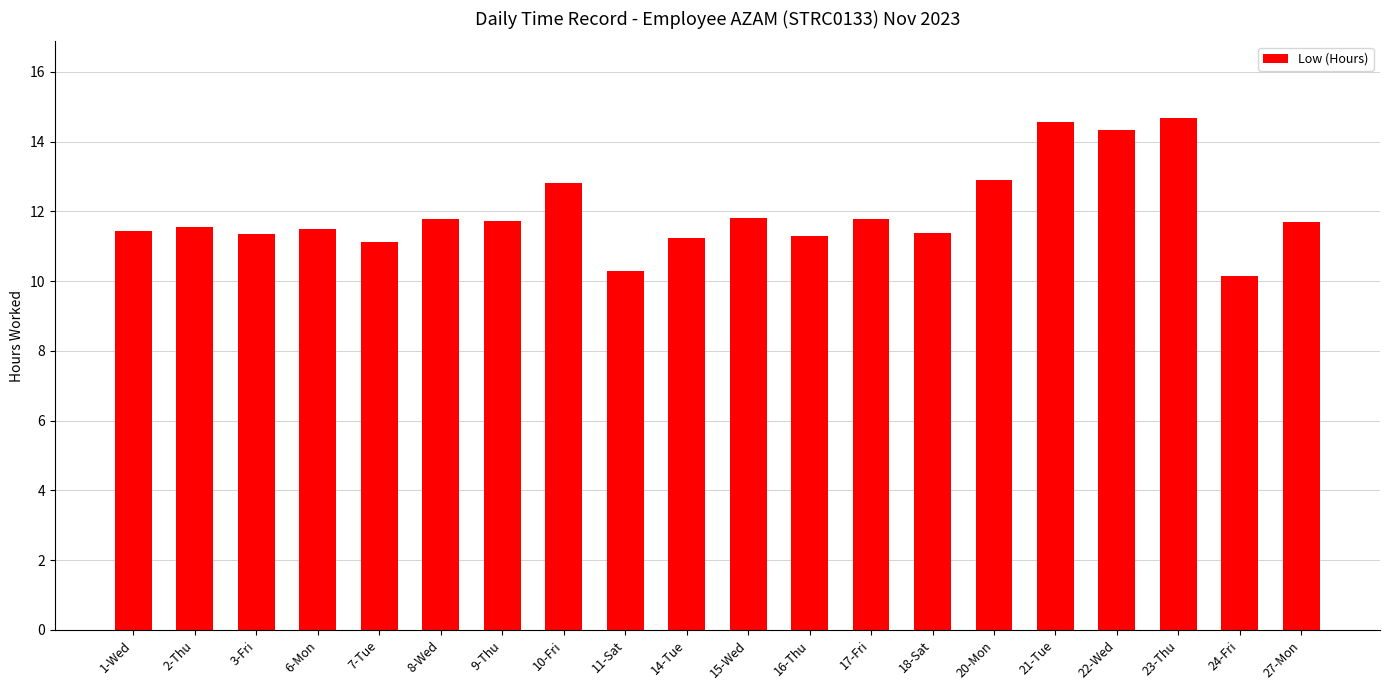

What is the smallest value displayed?

10.2